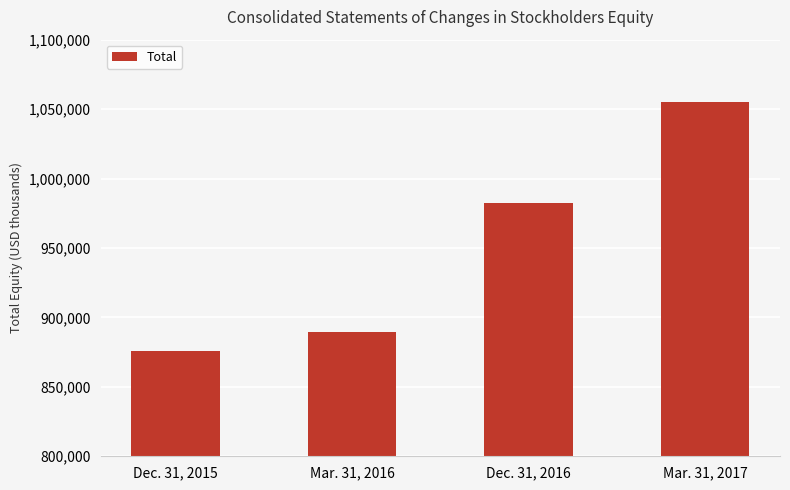

What is the minimum value shown in the chart?

876109